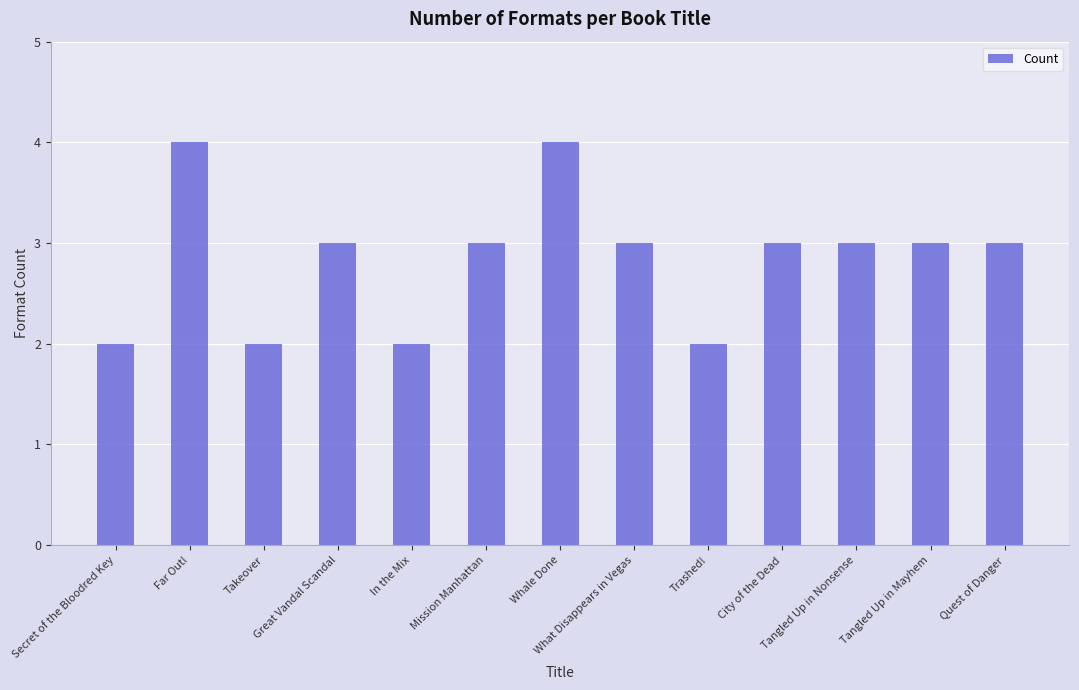

What is the smallest value displayed?

2